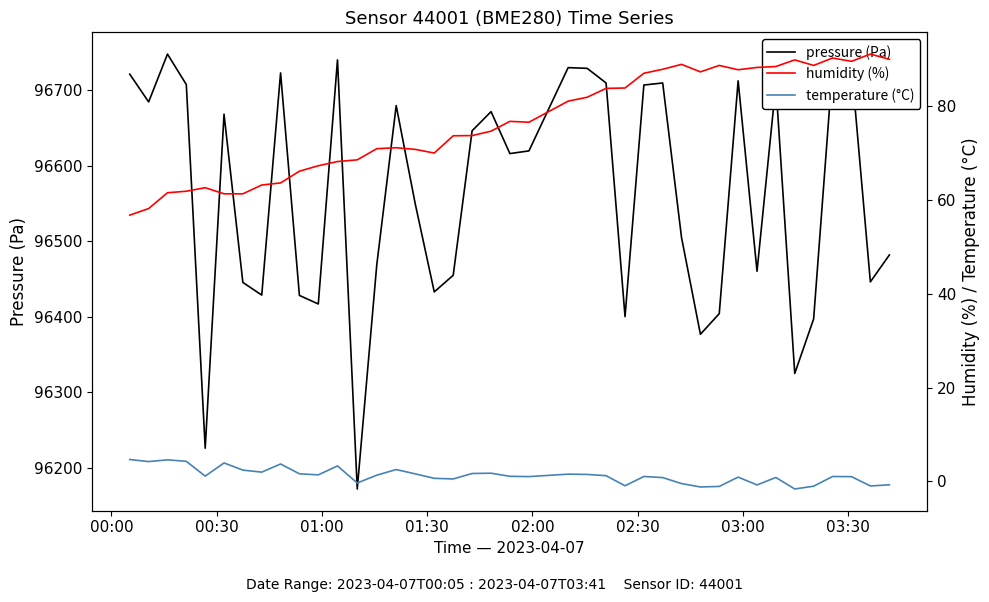

What is the minimum value for pressure (Pa)?

96172.0